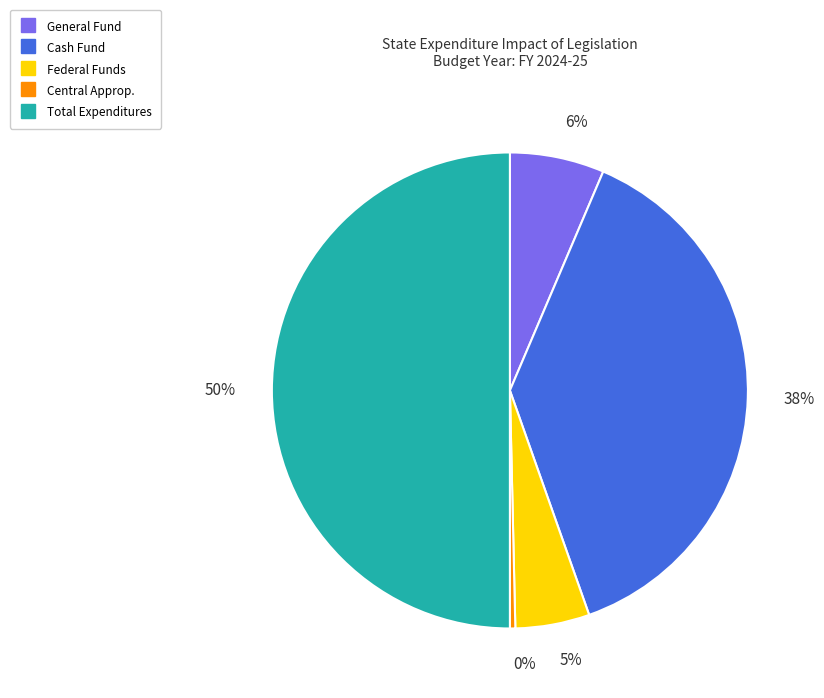

The Cash Fund slice represents 24% of the pie. True or false?

False